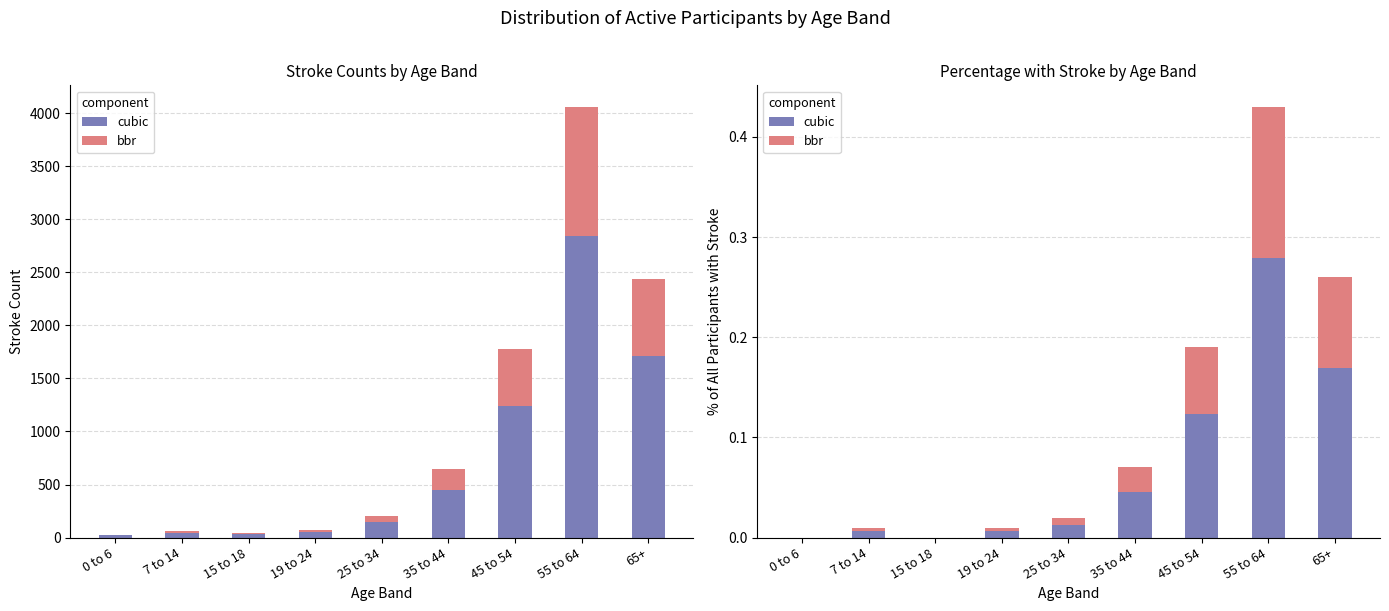

Which series has the largest range (max minus min)?

cubic